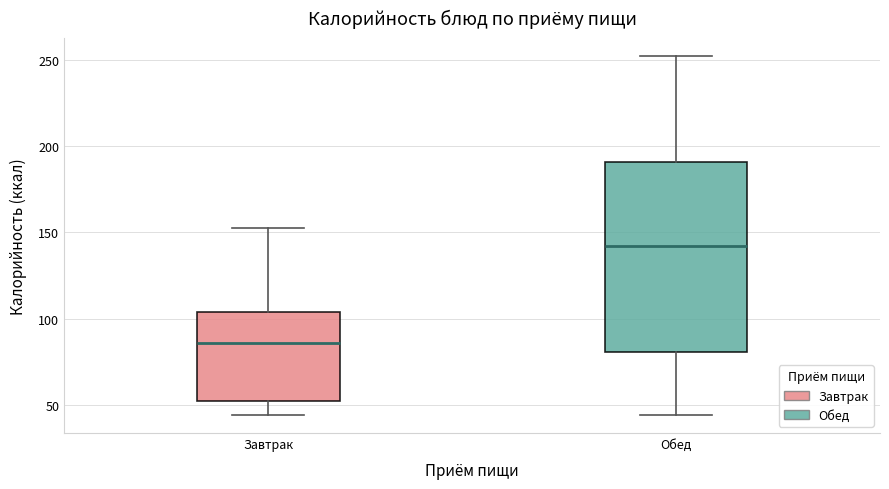

Reading left to right, read every box against the y-axis: the position of its median line, the range the box covers, and the ends of its whiskers. The values are not printed on the chart, so give them approximately, as read against the axis.

Завтрак: median 85, box 55 to 105, whiskers 45 to 155
Обед: median 140, box 80 to 190, whiskers 45 to 250